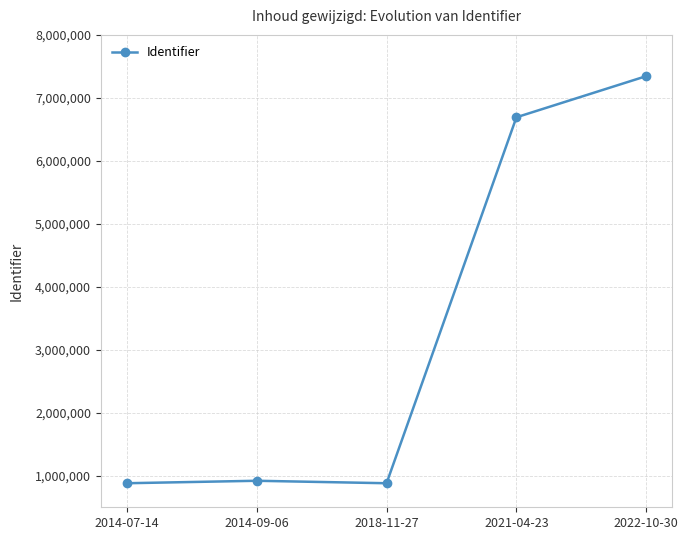

What is the value of the 3rd point from the left?

881746